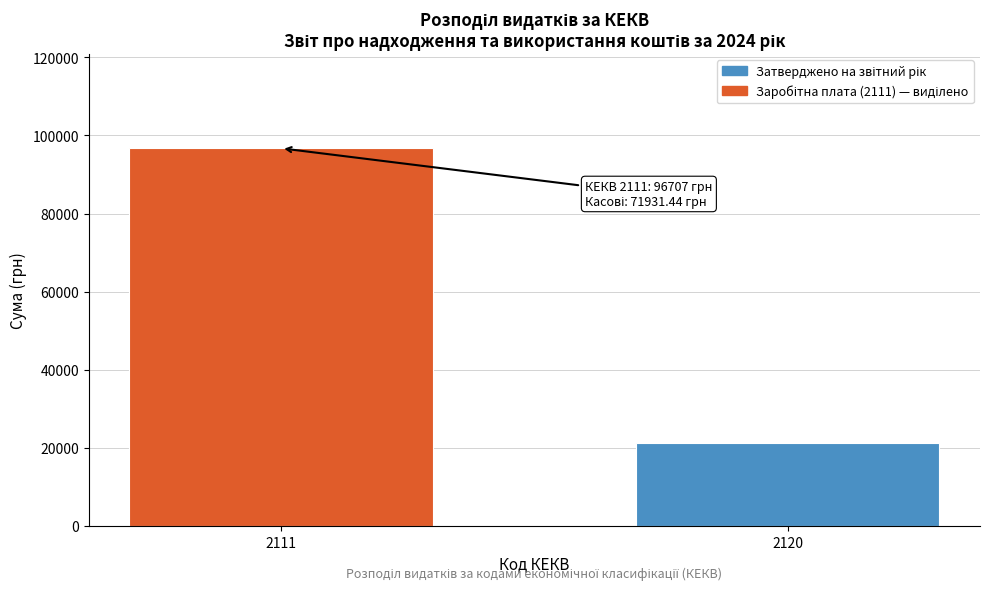

Reading left to right, what are all the values shown in this chart?

96707	21275